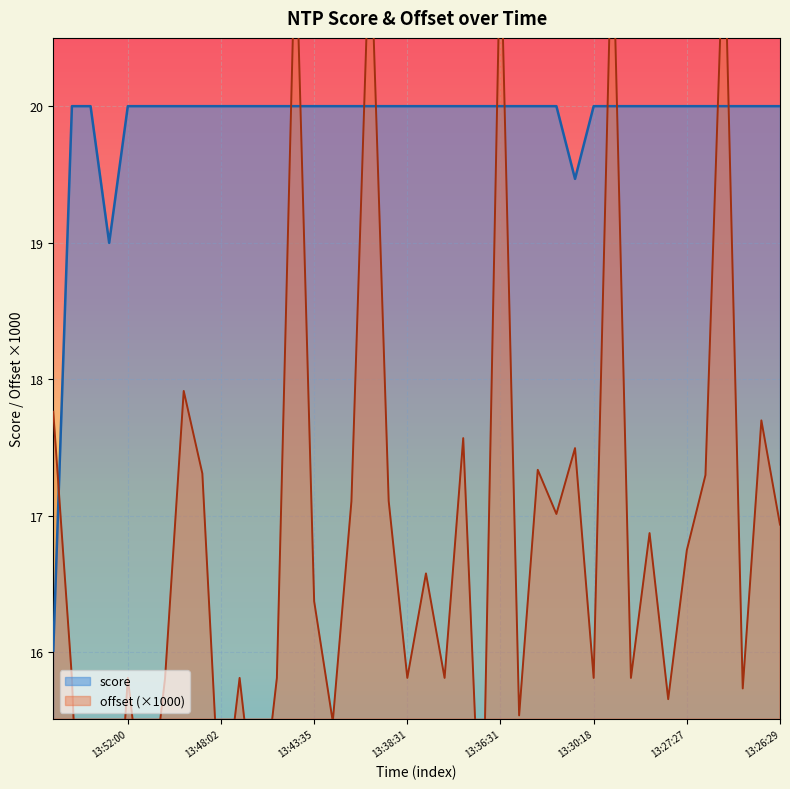

In score, how many points are lower than both neighbors (excluding endpoints)?

2